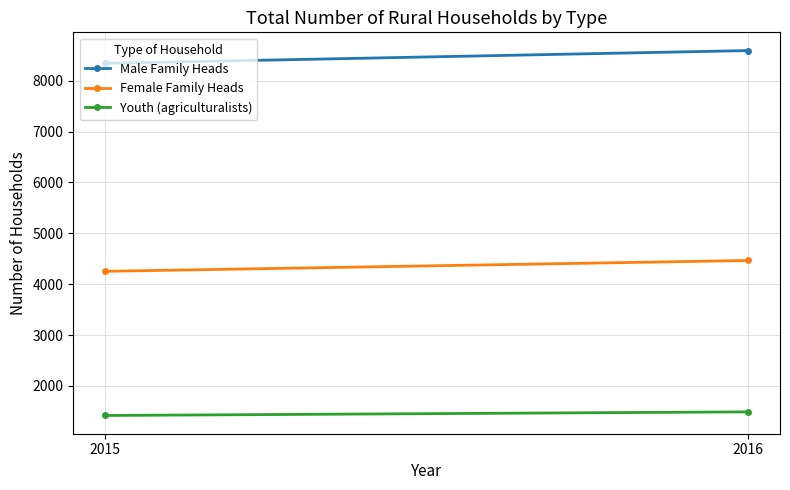

Which has a higher value, 2015 or 2016?

2016